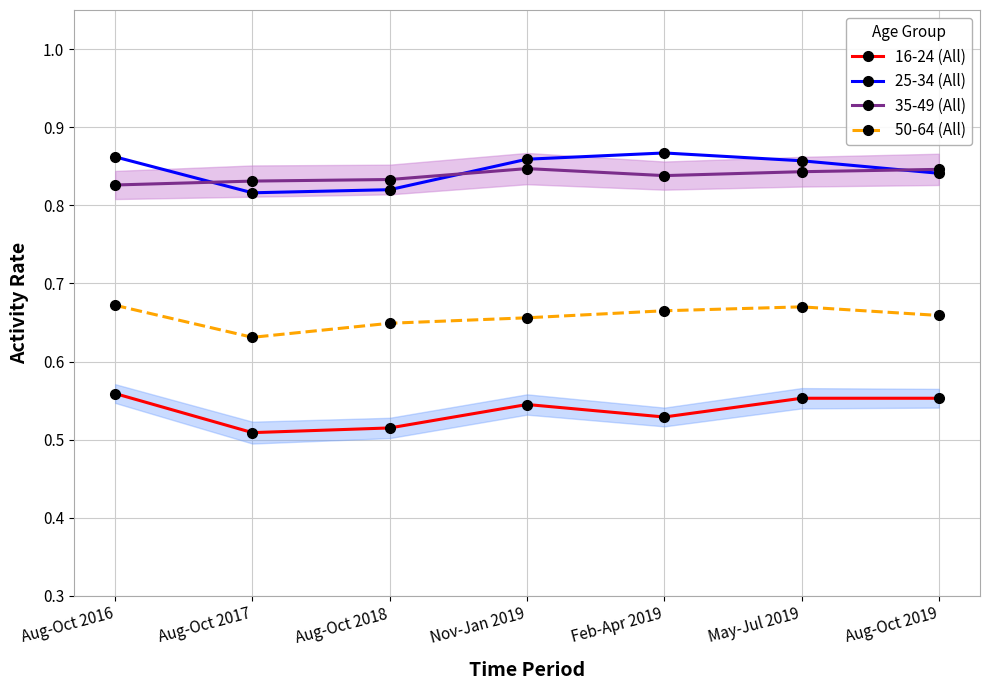

At which label is 35-49 (All) closest to 0?

Aug-Oct 2016